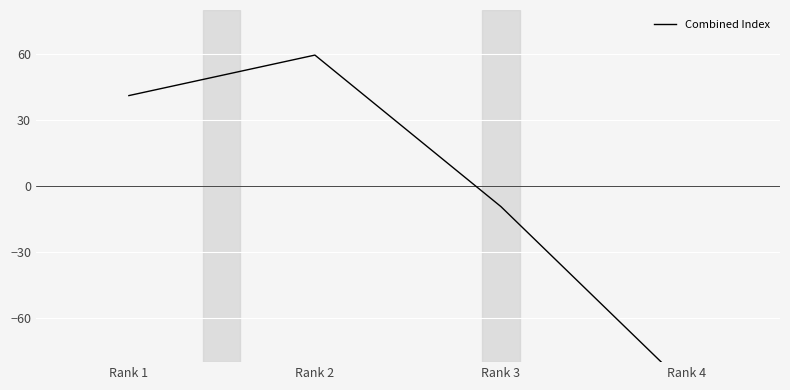

How many values are below 41?

2